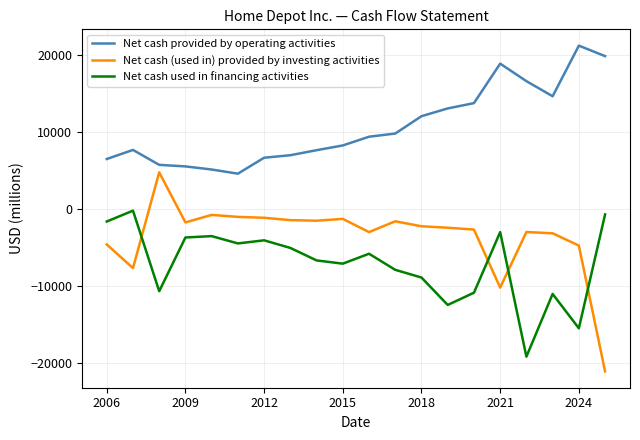

In Net cash provided by operating activities, how many points are lower than both neighbors (excluding endpoints)?

2